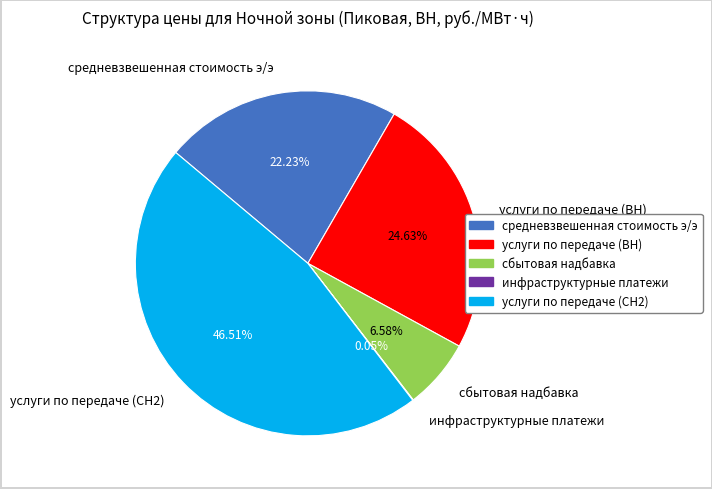

To the nearest percent, what is the difference between the largest and smallest slice percentages?

46%